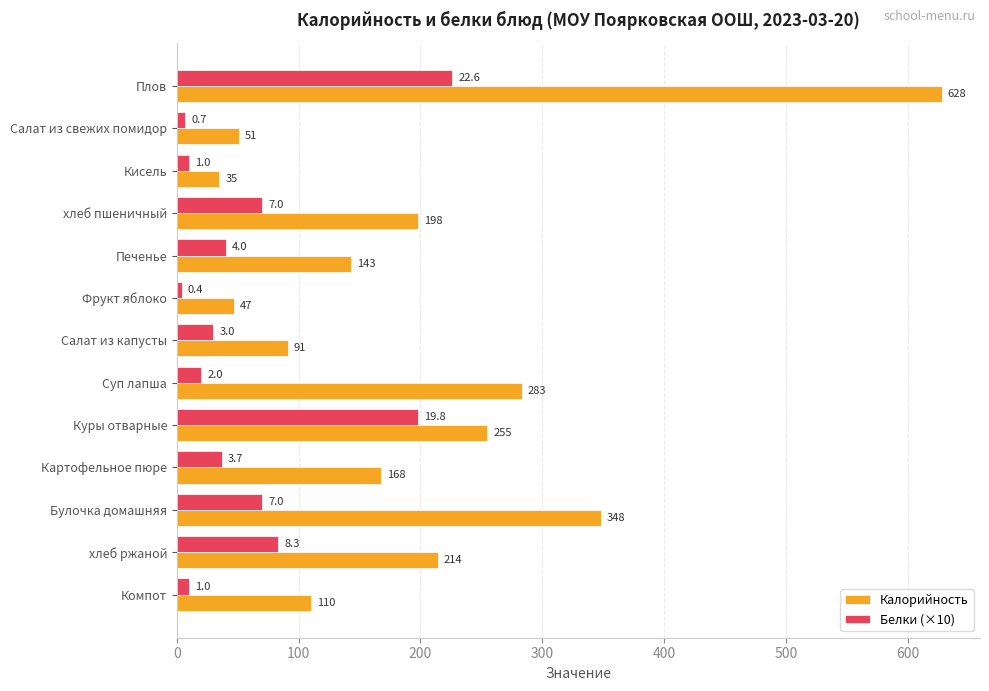

What is the minimum value shown in the chart?

4